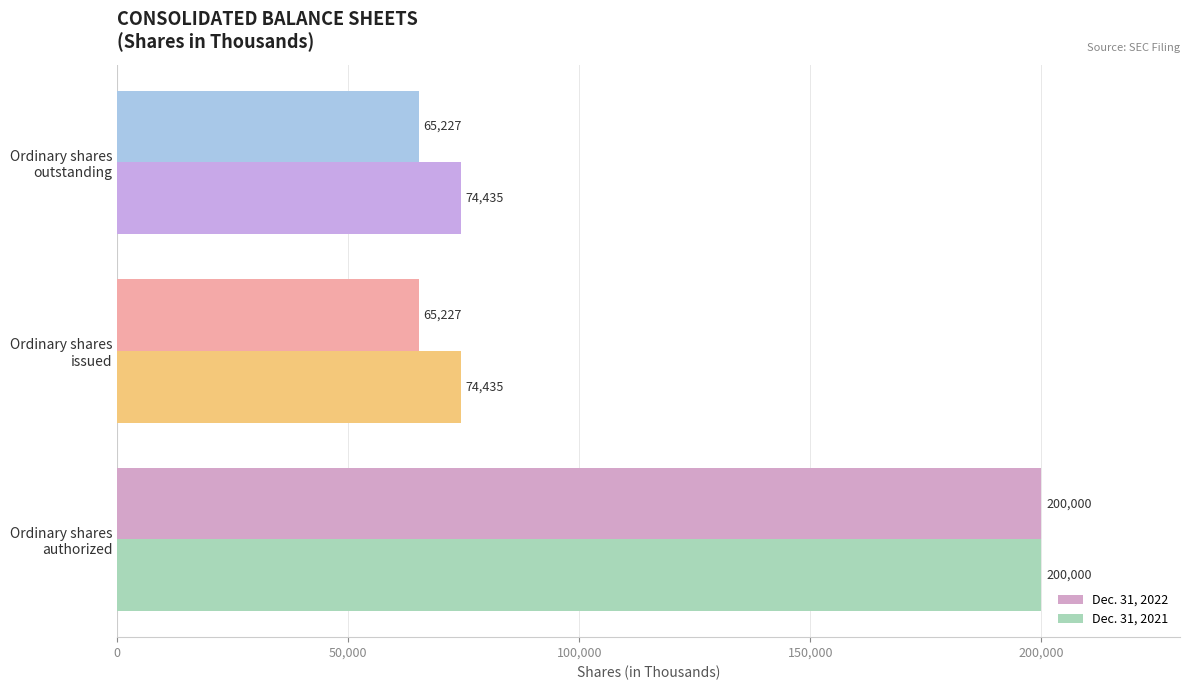

Which series has the largest range (max minus min)?

Dec. 31, 2022